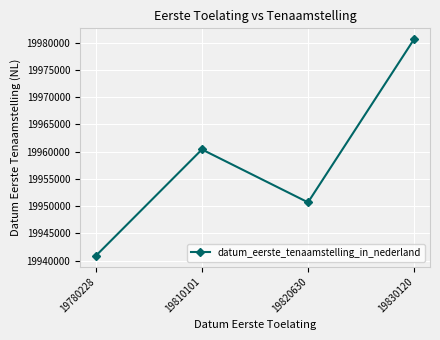

Which has a higher value, 19830120 or 19780228?

19830120